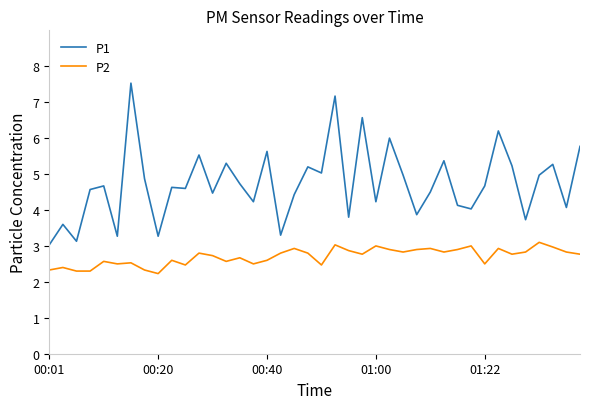

What is the difference between the maximum and minimum values in the P2 series?

0.9